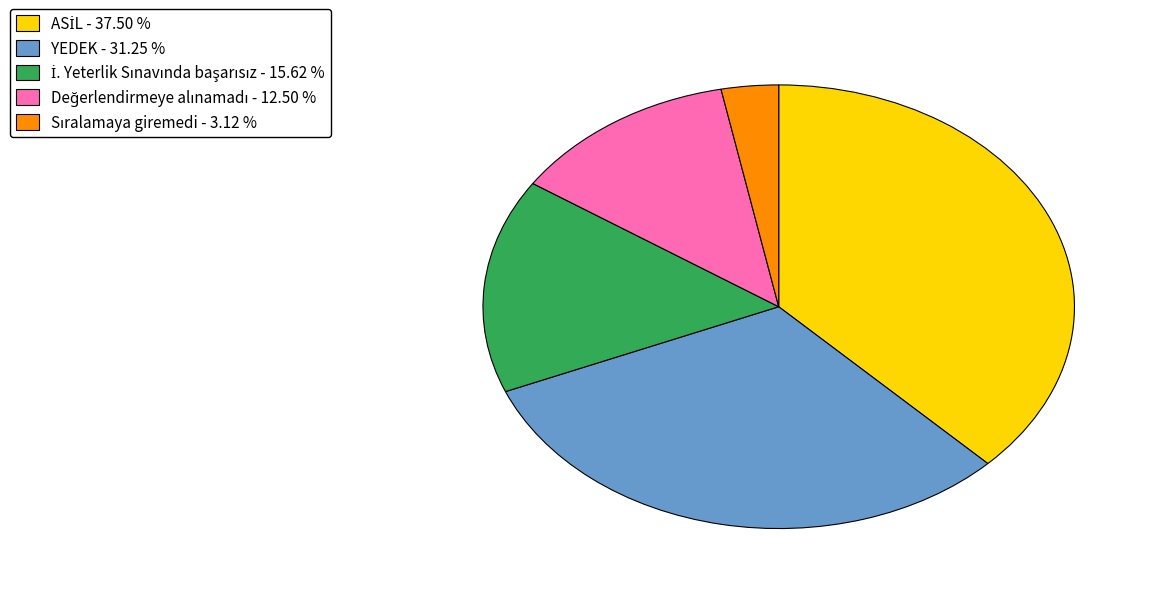

Is there a majority slice in this chart?

No